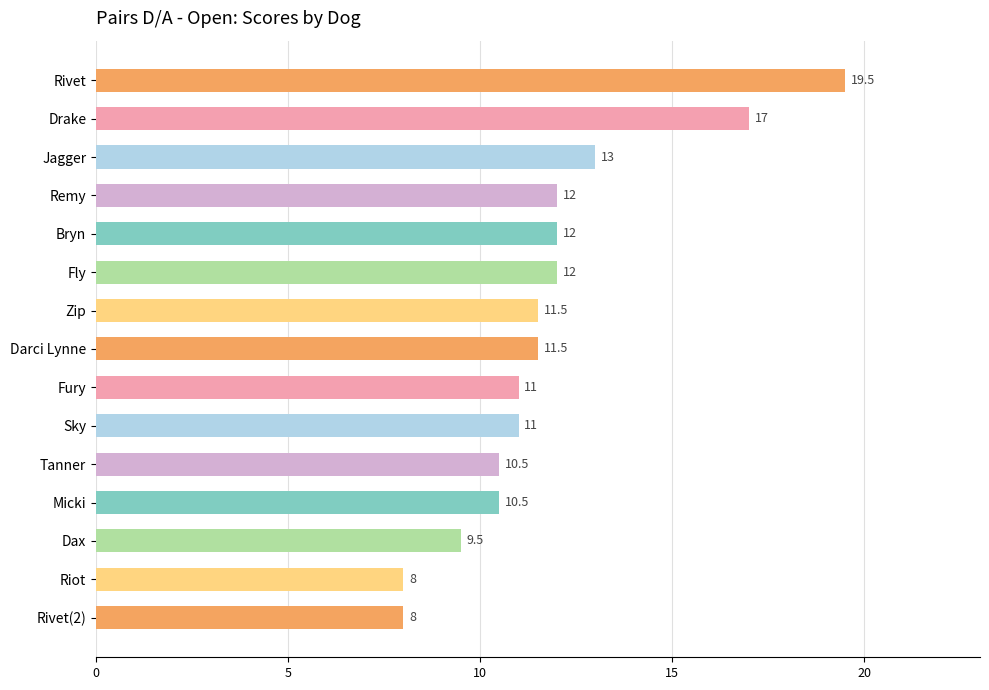

Reading top to bottom, extract all data points from this chart.

Rivet=19.5	Drake=17.0	Jagger=13.0	Remy=12.0	Bryn=12.0	Fly=12.0	Zip=11.5	Darci Lynne=11.5	Fury=11.0	Sky=11.0	Tanner=10.5	Micki=10.5	Dax=9.5	Riot=8.0	Rivet(2)=8.0